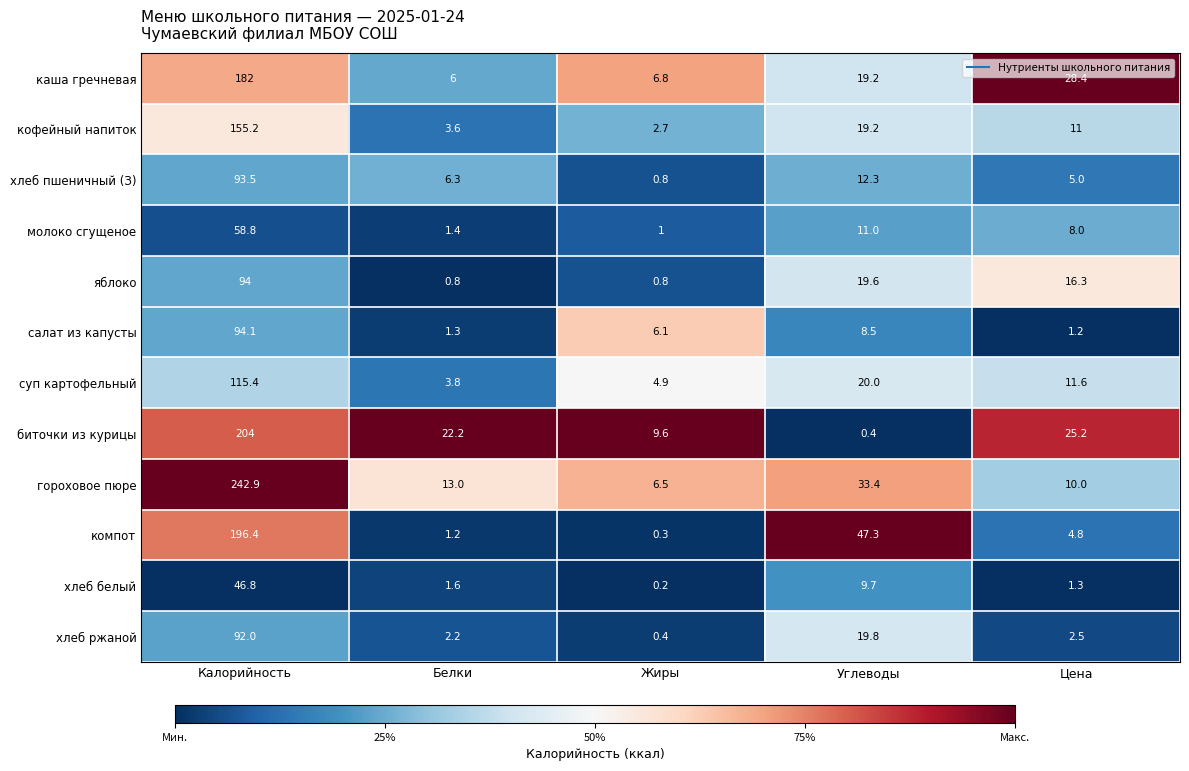

What is the total value across all series at Белки?

63.4